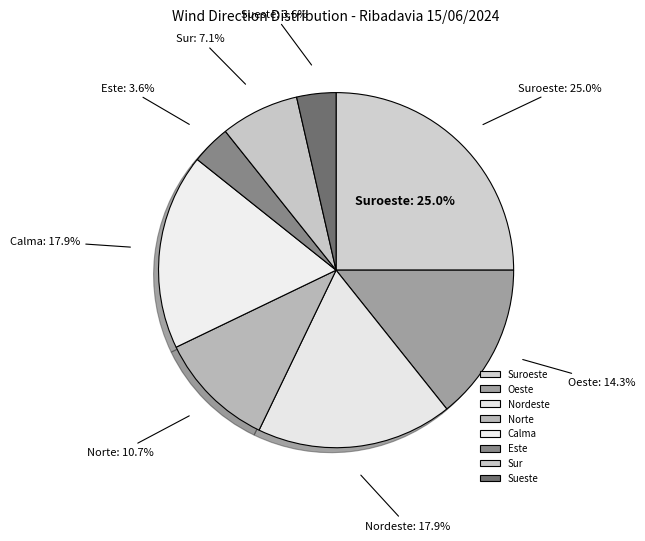

What is the total percentage of Suroeste and Oeste?

39.3%